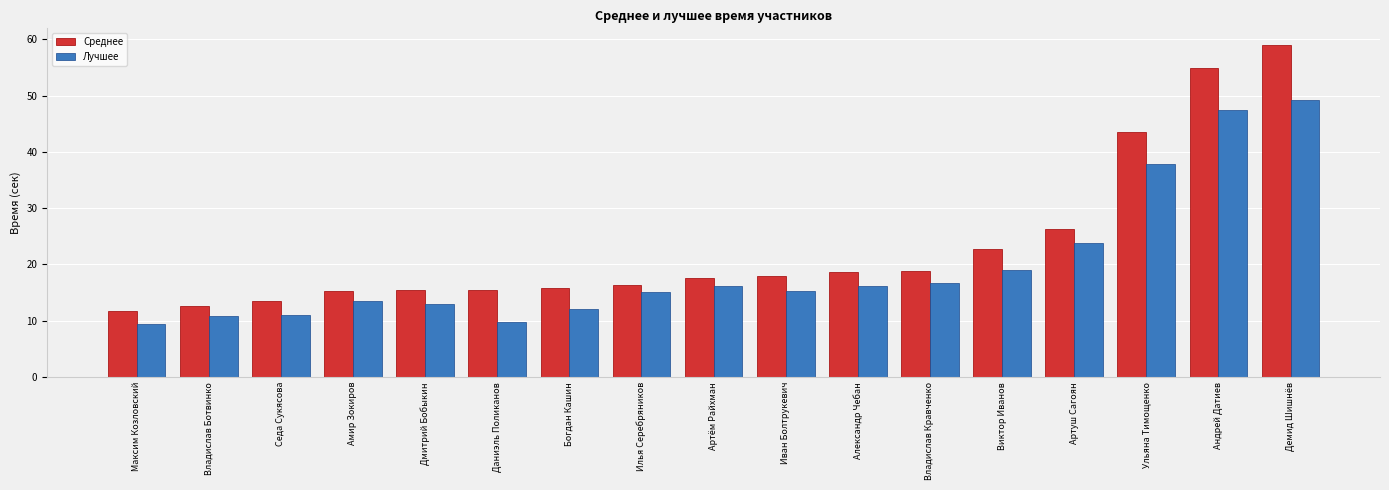

At Иван Болтрукевич, list the series in order from smallest to largest.

Лучшее, Среднее